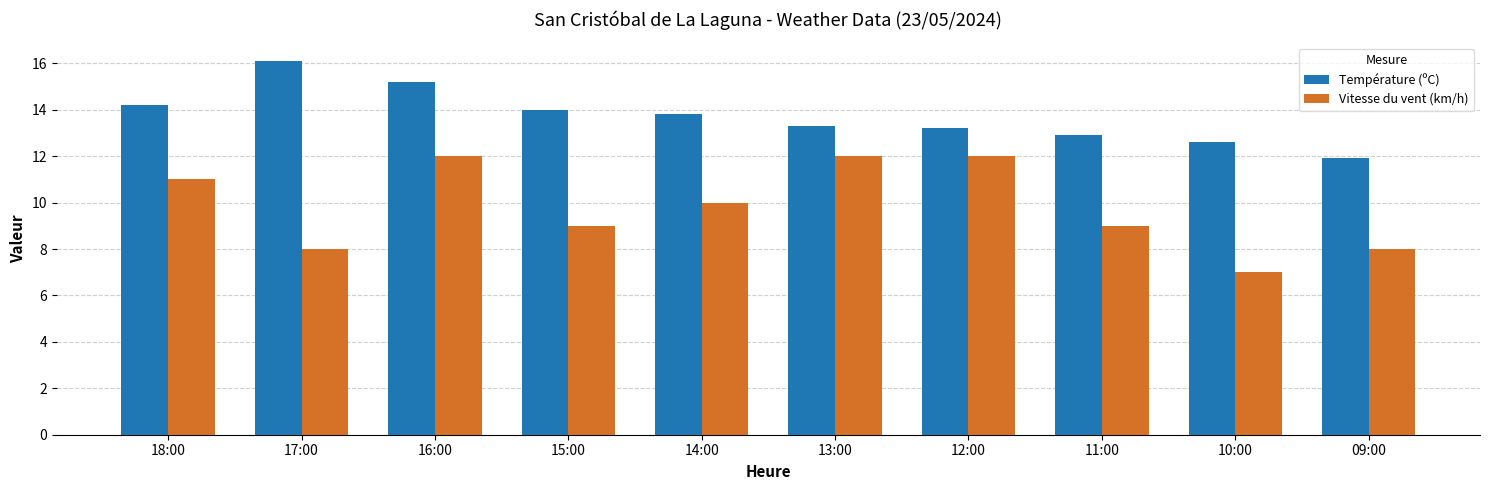

How many bars are there in each group?

2